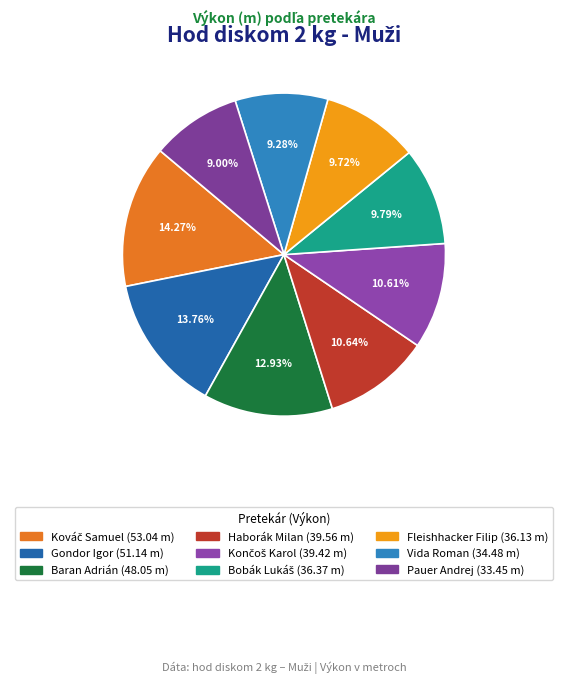

What is the change in value from Haborák Milan to Pauer Andrej?

-6.1